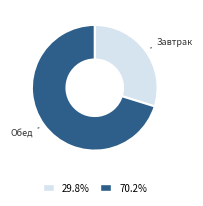

Is there a majority slice in this chart?

Yes